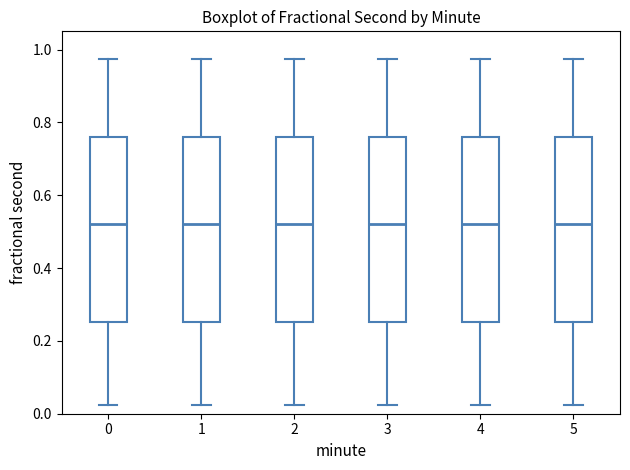

Reading left to right, transcribe this box plot: for each box, give where its median line is, the range the box spans, and where its two whiskers end, as read against the y-axis. The values are not printed on the chart, so give them approximately, as read against the axis.

0: median 0.52, box 0.26 to 0.76, whiskers 0.02 to 0.98
1: median 0.52, box 0.26 to 0.76, whiskers 0.02 to 0.98
2: median 0.52, box 0.26 to 0.76, whiskers 0.02 to 0.98
3: median 0.52, box 0.26 to 0.76, whiskers 0.02 to 0.98
4: median 0.52, box 0.26 to 0.76, whiskers 0.02 to 0.98
5: median 0.52, box 0.26 to 0.76, whiskers 0.02 to 0.98